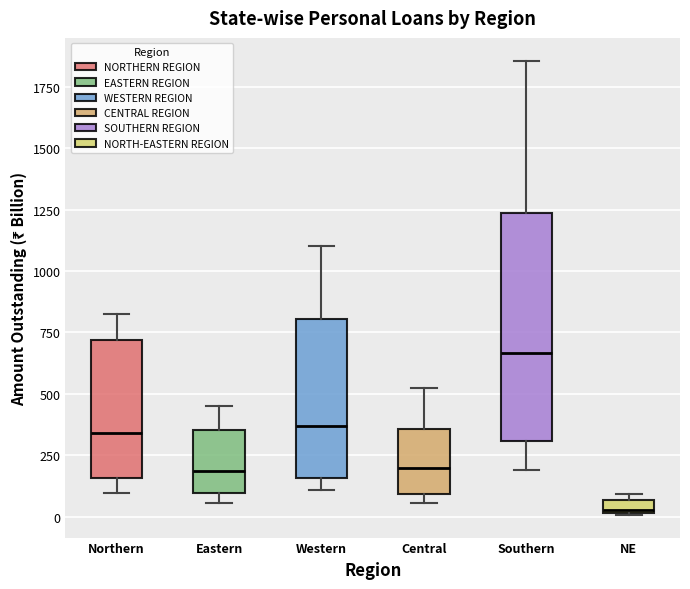

Where is the lower edge of the box for Southern on the y-axis? The values are not printed on the chart, so give them approximately, as read against the axis.

300